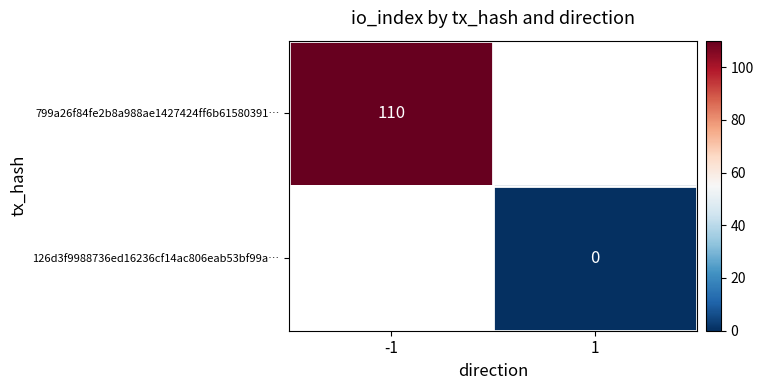

How many distinct data groups are displayed?

2